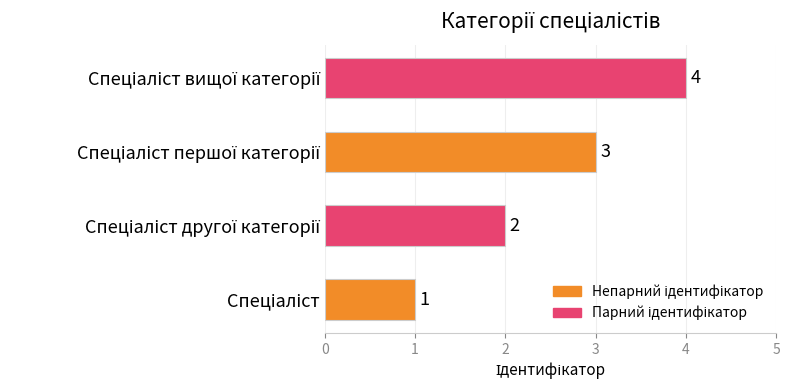

What is the maximum value shown in the chart?

4